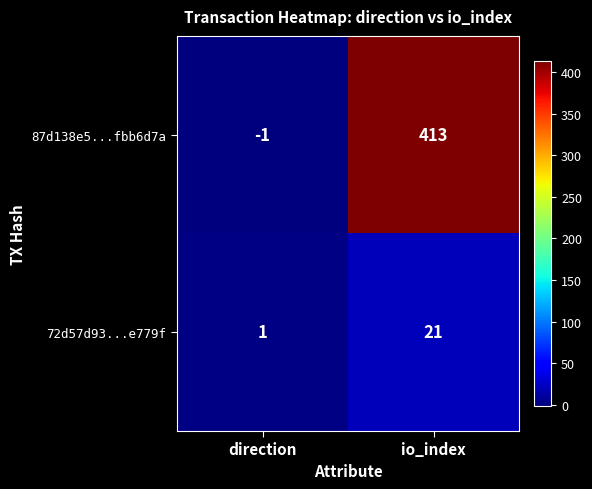

Which label corresponds to the smallest value in the chart?

direction